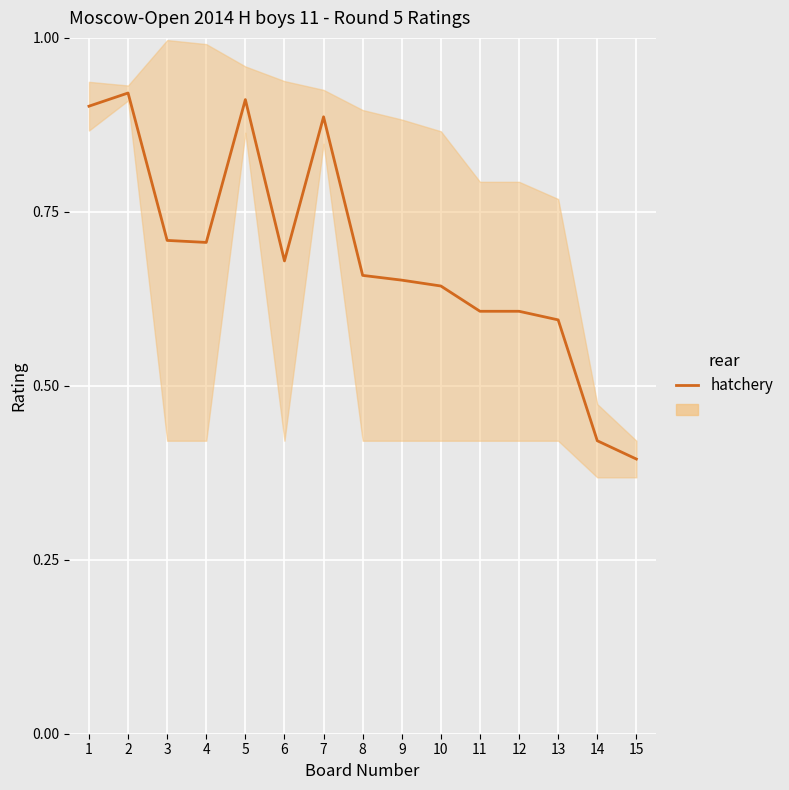

What is the difference between the maximum and minimum values?

0.5